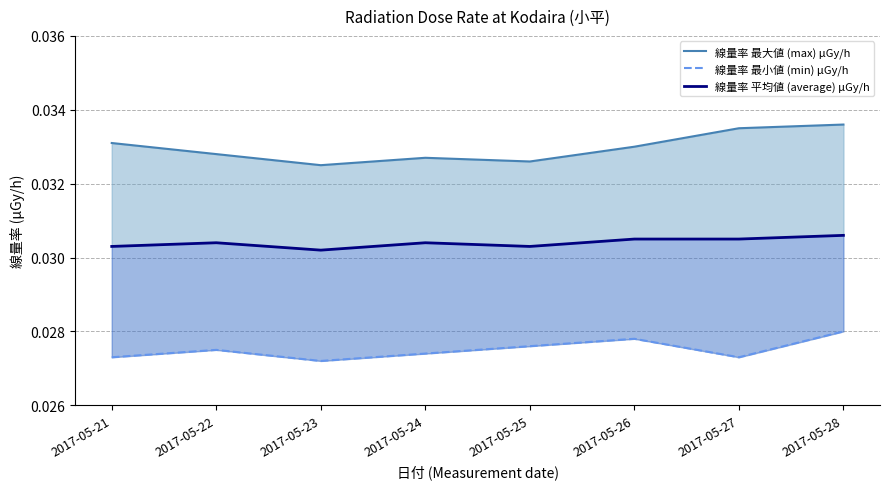

True or false: 線量率 最大値 (max) μGy/h and 線量率 平均値 (average) μGy/h intersect in this chart.

False